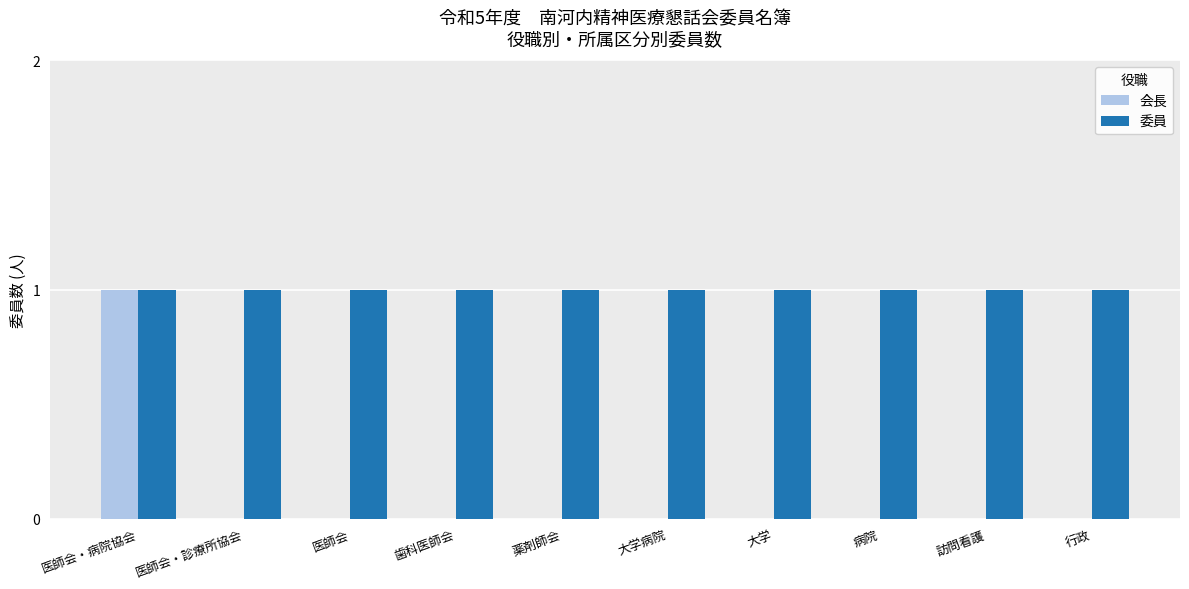

What is the sum of all 会長 values?

1